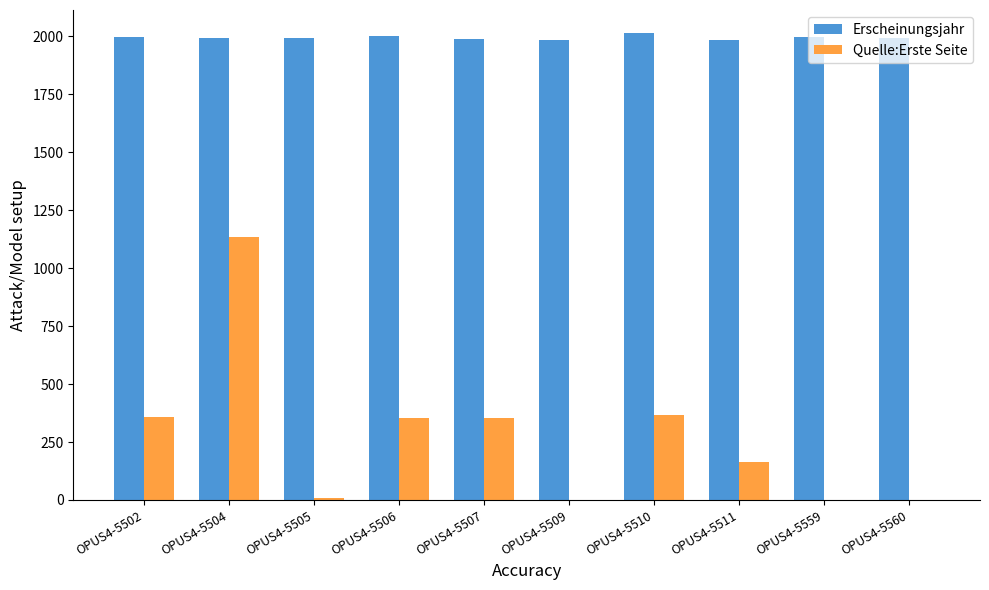

At which label does Quelle:Erste Seite reach its peak?

OPUS4-5504